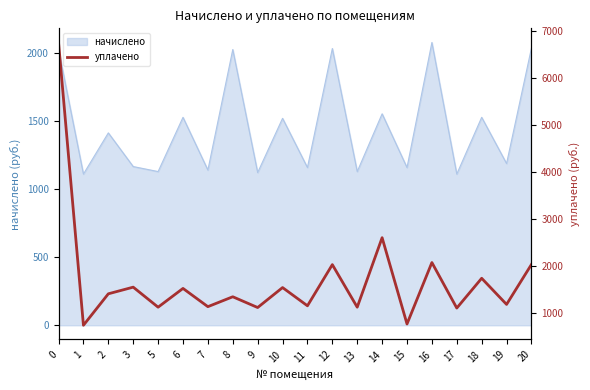

At which category does the data reach its first local peak?

3